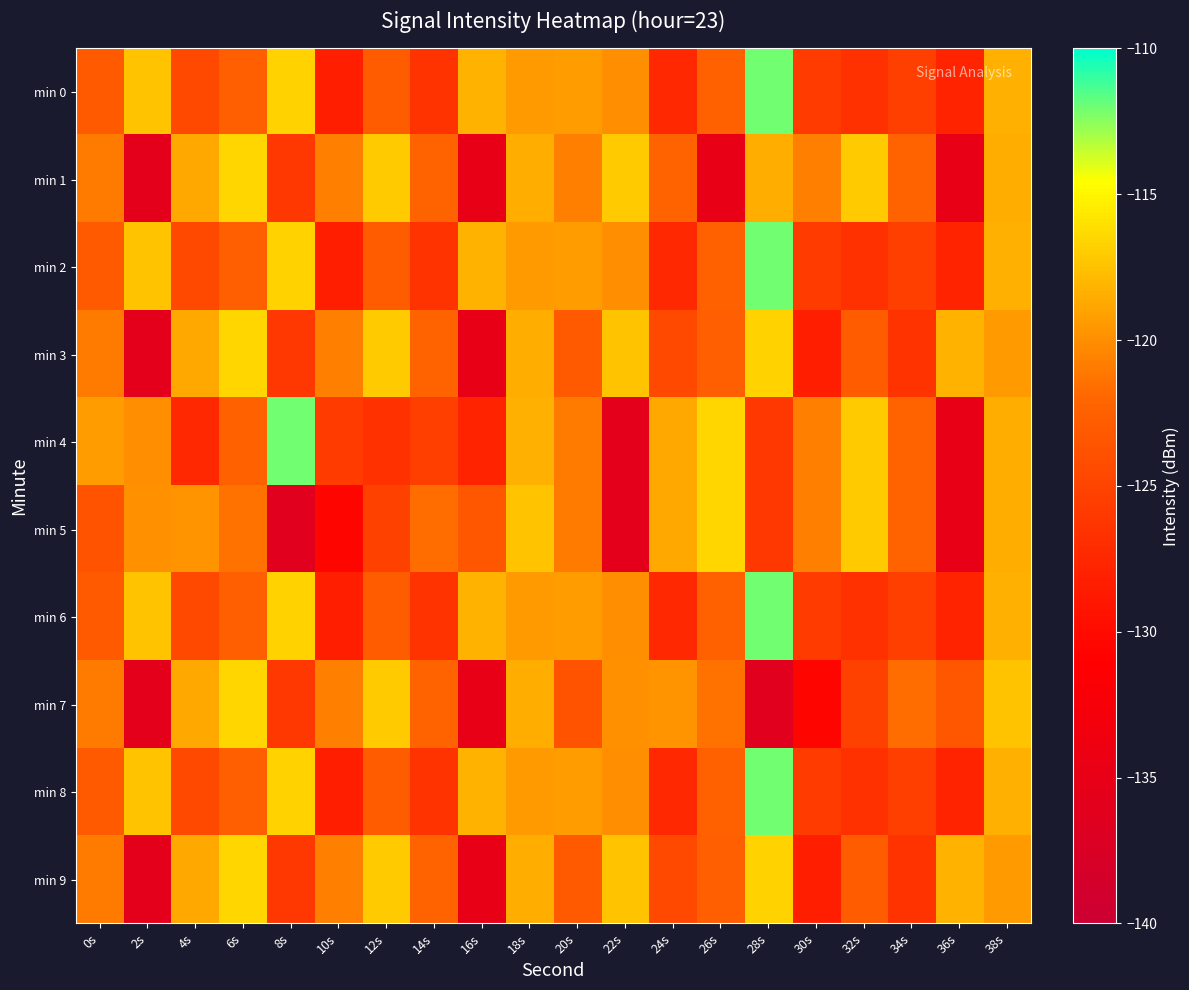

At 28s, list the series in order from largest to smallest.

min 0, min 2, min 6, min 8, min 3, min 9, min 1, min 4, min 5, min 7